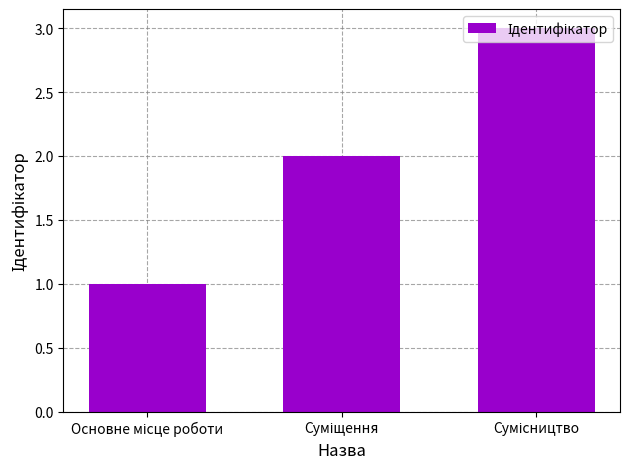

What is the sum of all values?

6